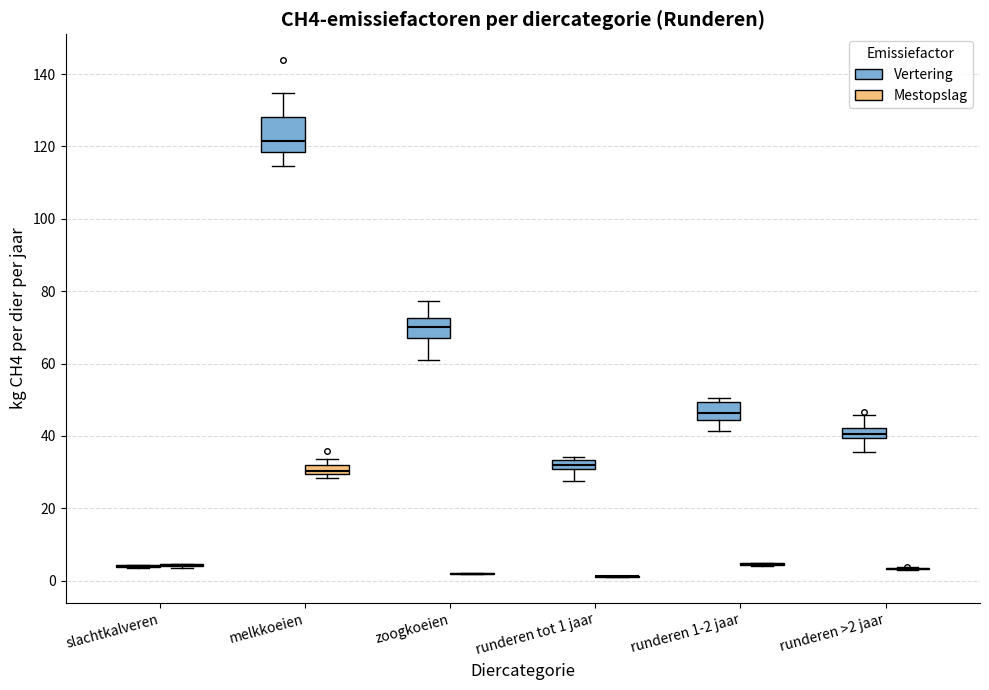

Which box is the tallest, from its lower edge to its upper edge?

melkkoeien (Vertering)